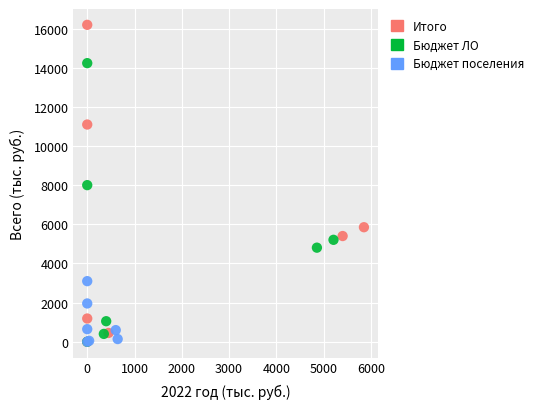

Which series contains the highest Y value?

Итого